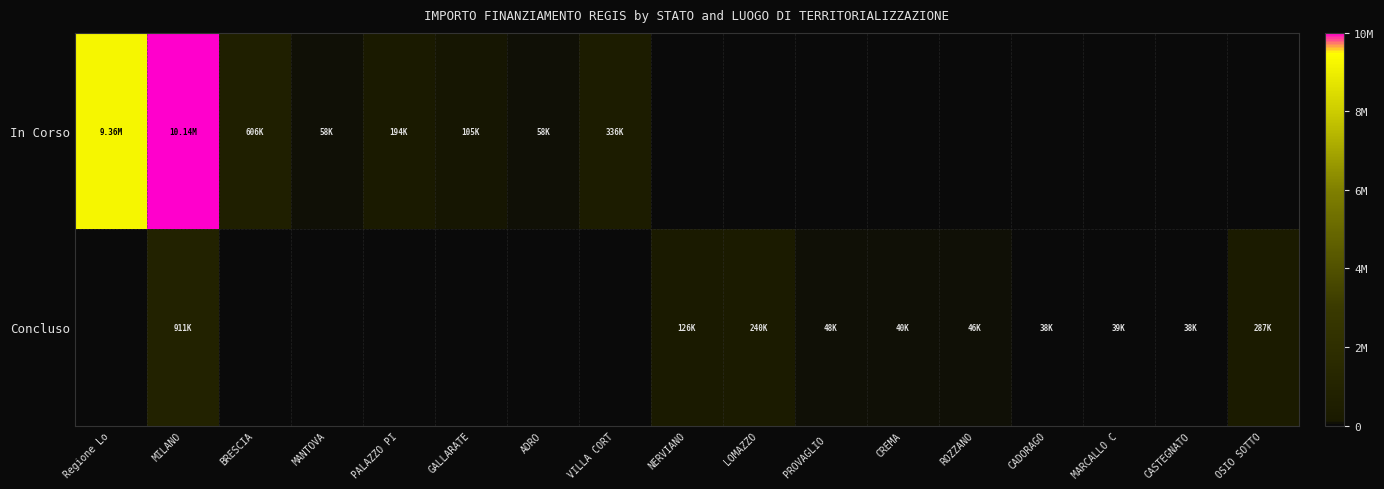

Reading right to left, what are all the values shown in this chart?

In Corso: OSIO SOTTO=0.0	CASTEGNATO=0.0	MARCALLO C=0.0	CADORAGO=0.0	ROZZANO=0.0	CREMA=0.0	PROVAGLIO =0.0	LOMAZZO=0.0	NERVIANO=0.0	VILLA CORT=336205.7	ADRO=58450.0	GALLARATE=105085.0	PALAZZO PI=194200.0	MANTOVA=57500.0	BRESCIA=606038.0	MILANO=10137948.2	Regione Lo=9360236.0
Concluso: OSIO SOTTO=286770.0	CASTEGNATO=37900.0	MARCALLO C=38520.0	CADORAGO=38500.0	ROZZANO=45928.5	CREMA=39998.0	PROVAGLIO =48500.0	LOMAZZO=240264.2	NERVIANO=126396.2	VILLA CORT=0.0	ADRO=0.0	GALLARATE=0.0	PALAZZO PI=0.0	MANTOVA=0.0	BRESCIA=0.0	MILANO=911193.6	Regione Lo=0.0